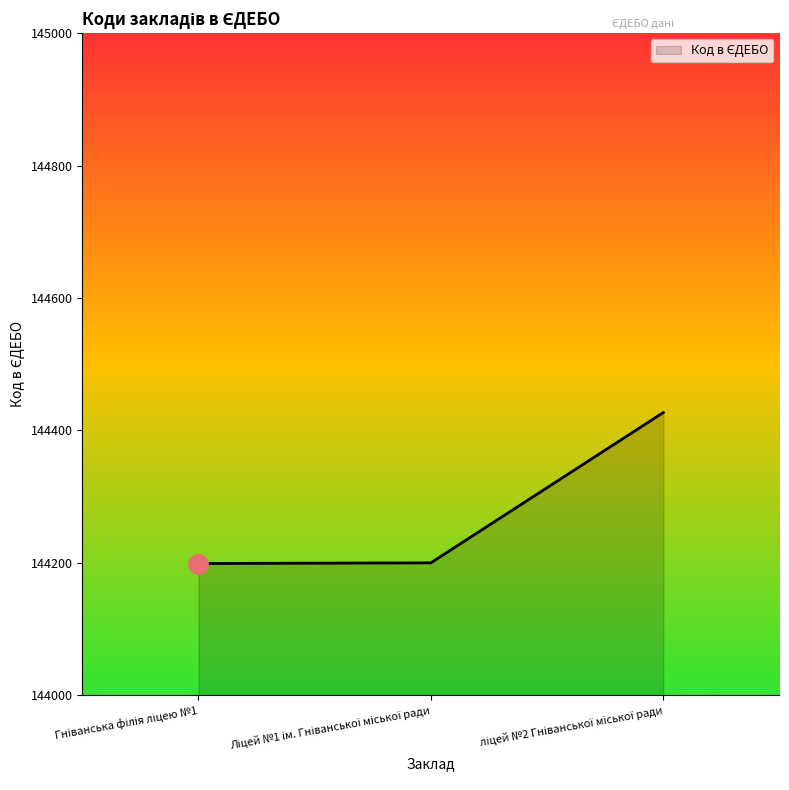

What is the average value?

144275